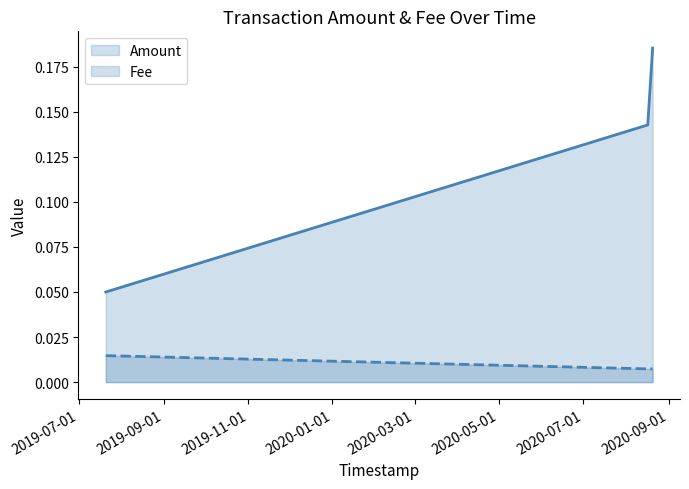

Which series has the largest range (max minus min)?

Amount